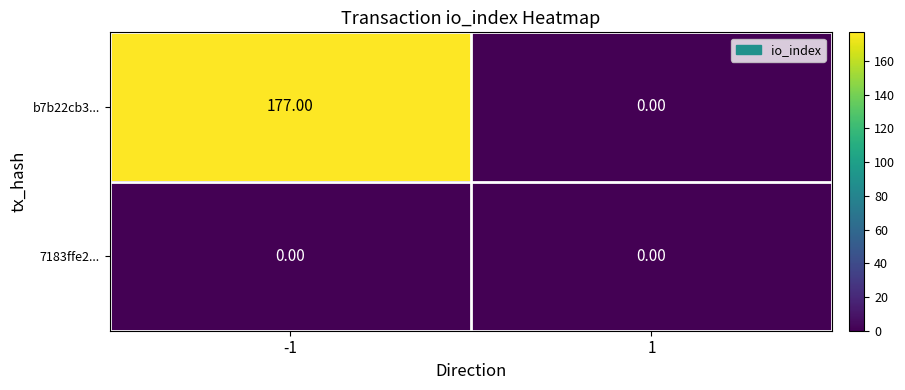

Which series changed the most between -1 and 1?

b7b22cb3...